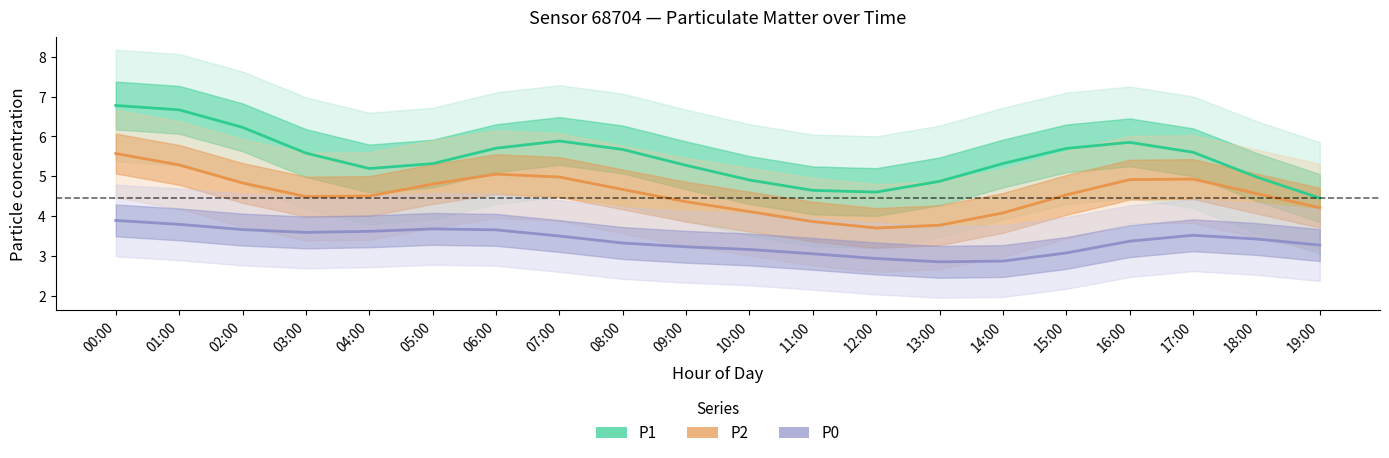

At which label does P1 first exceed 5?

00:00